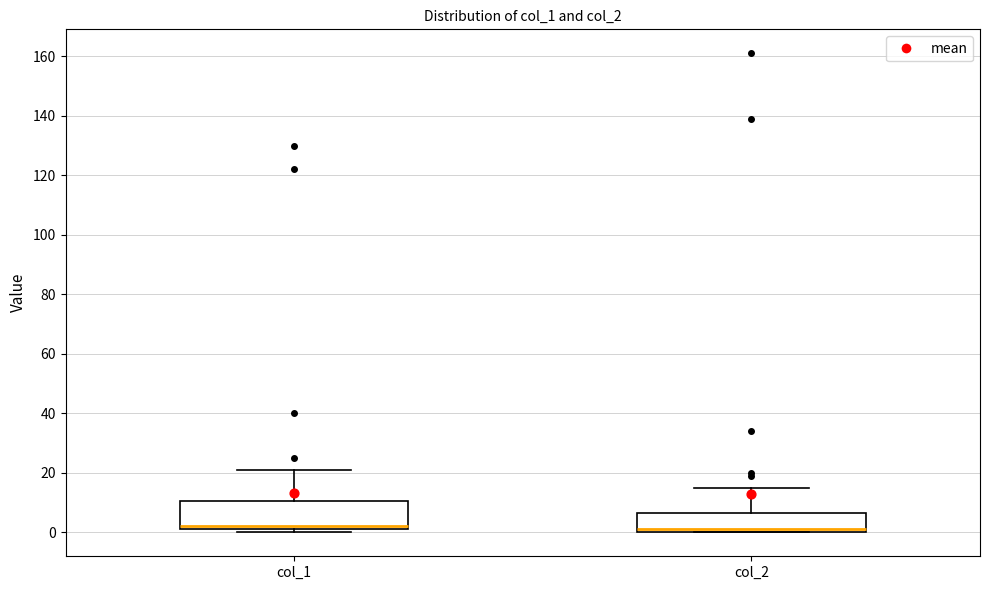

Reading left to right, read every box against the y-axis: the position of its median line, the range the box covers, and the ends of its whiskers. The values are not printed on the chart, so give them approximately, as read against the axis.

col_1: median 2 (just above the box's lower edge), box 2 to 10, whiskers 0 to 22
col_2: median 2, box 0 to 6, whiskers 0 to 16